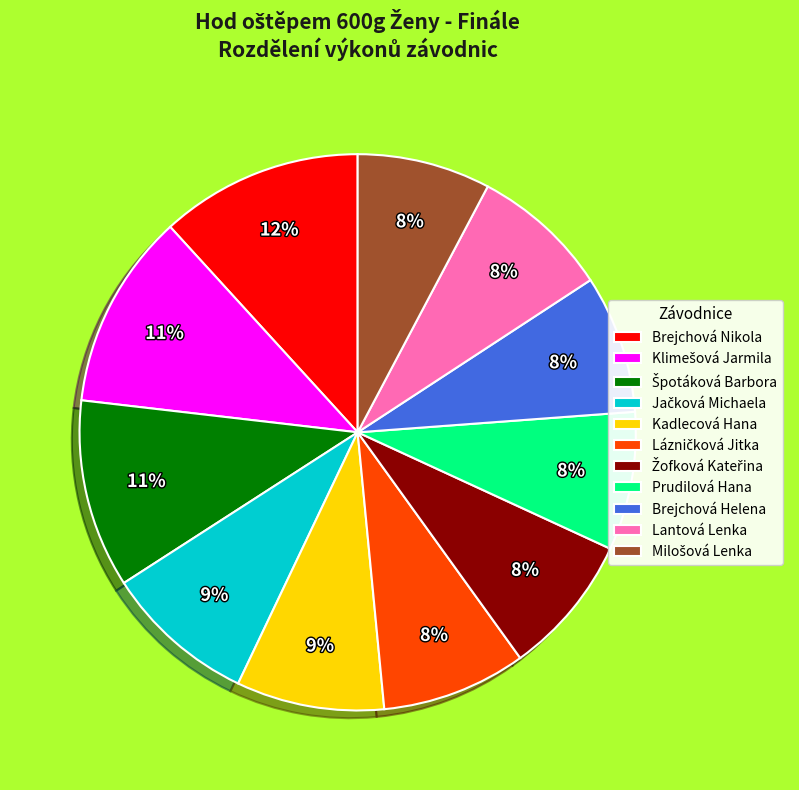

The Prudilová Hana slice represents 21% of the pie. True or false?

False